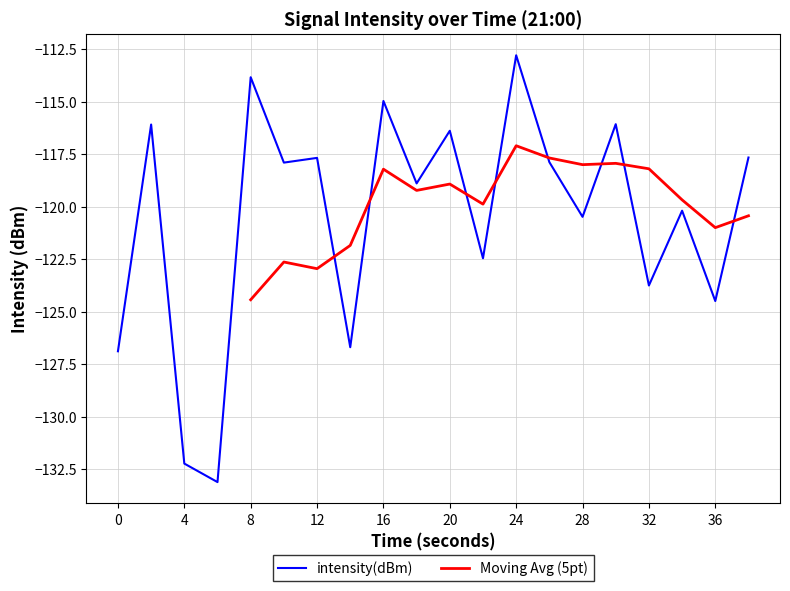

The value of intensity(dBm) at 8 is -203.9. True or false?

False